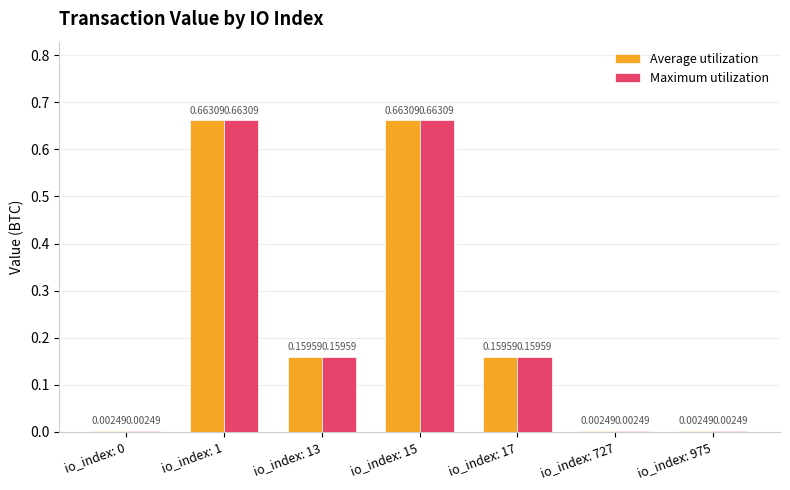

What is the total value across all series at io_index: 17?

0.3